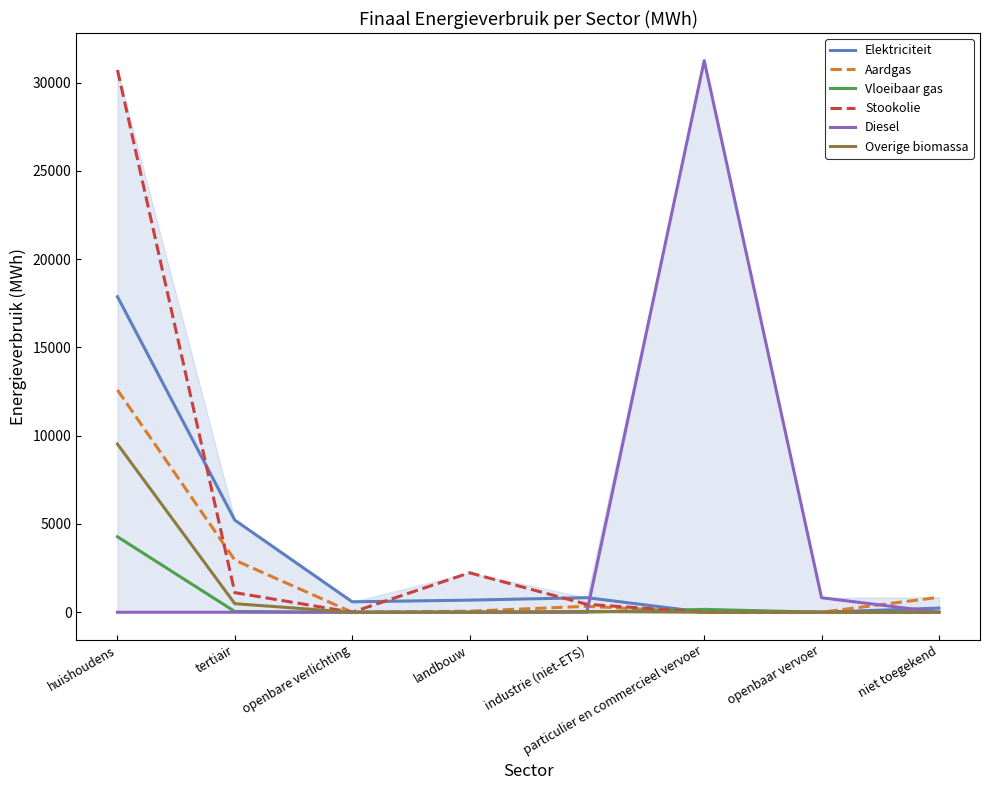

Is it true that Vloeibaar gas equals 42.0 at tertiair?

True